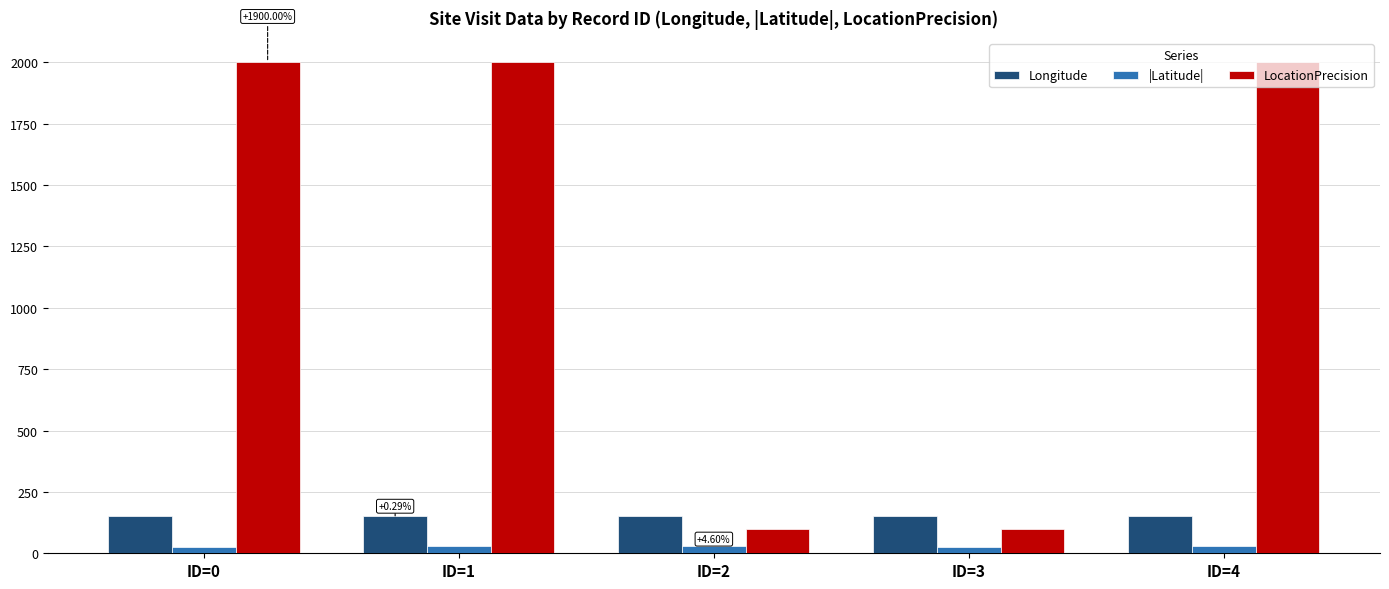

What are all the series names shown in the legend?

Longitude, |Latitude|, LocationPrecision